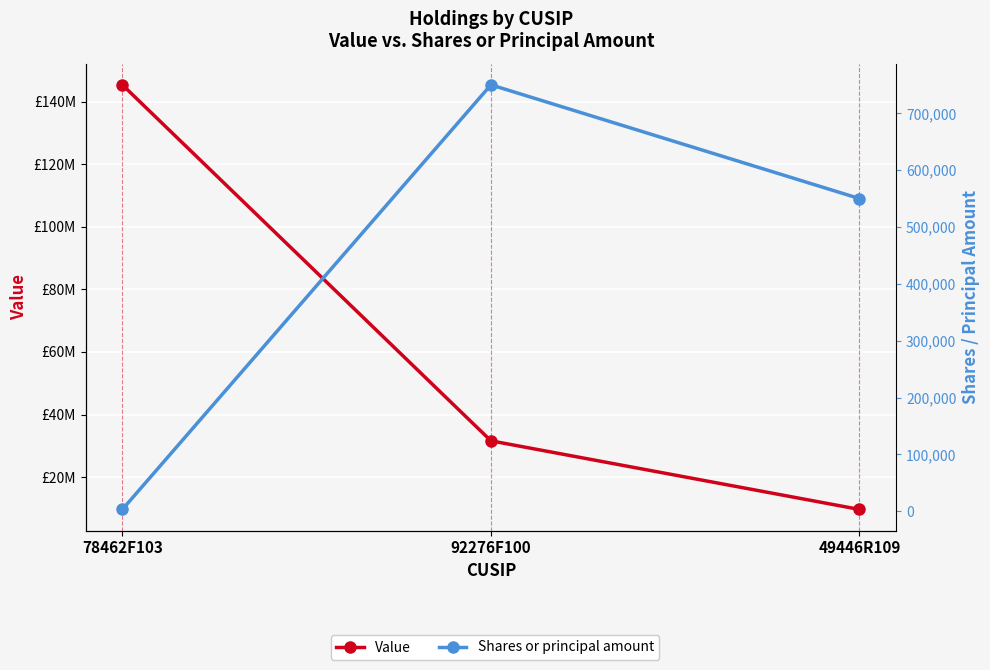

What is the difference between the maximum and minimum values in the Value series?

135668700